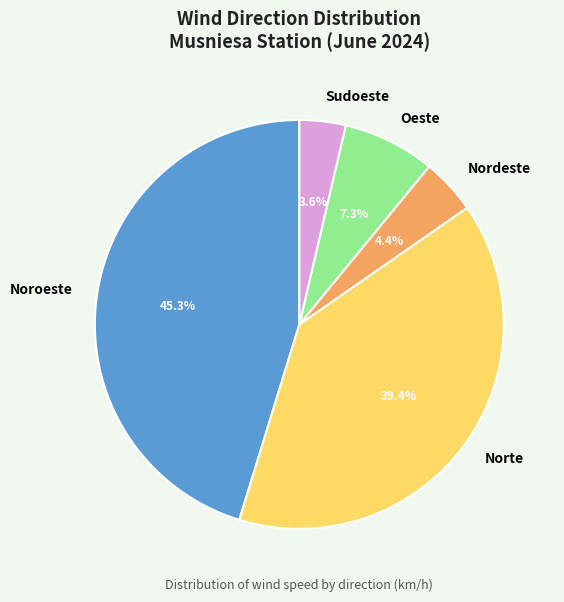

How many segments does this pie chart have?

5